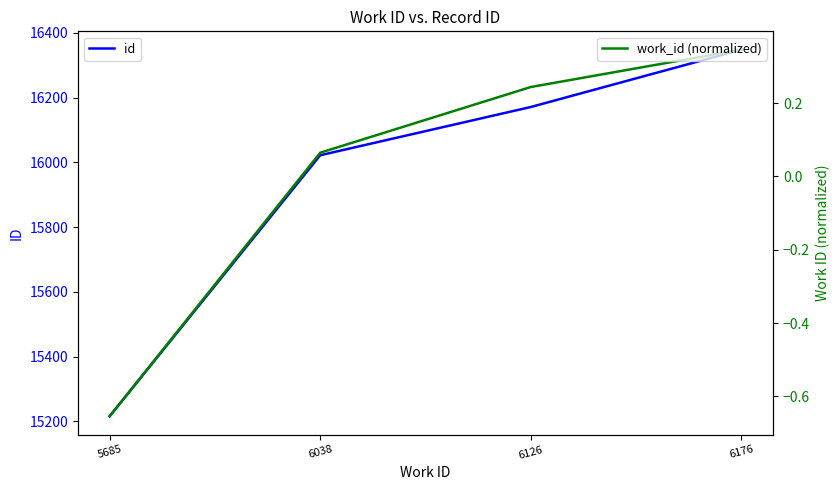

Which series has the largest range (max minus min)?

id